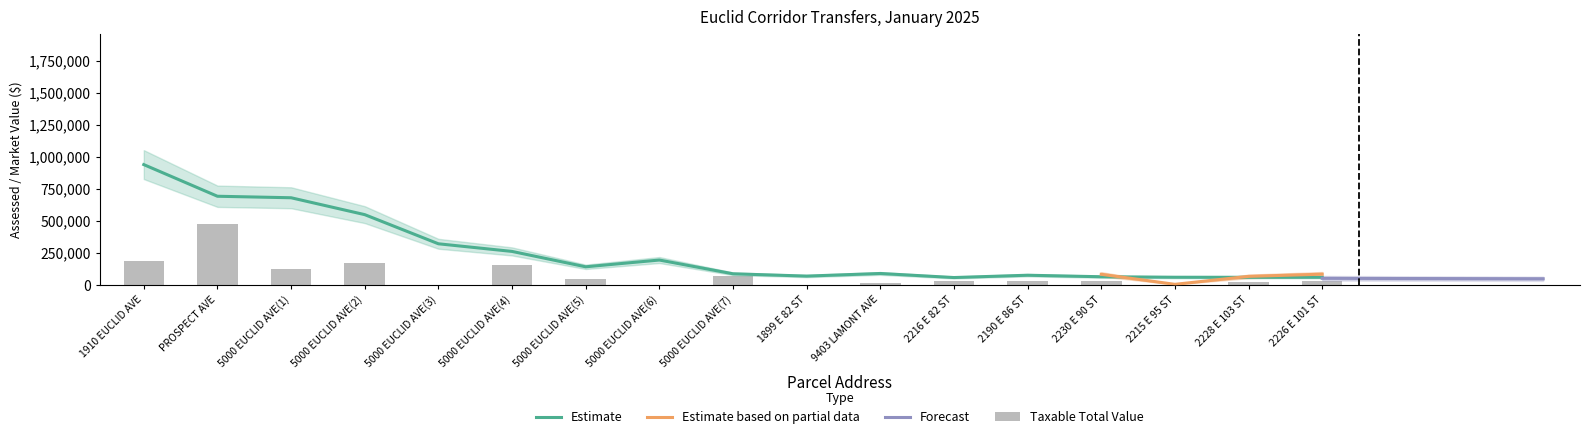

How many bars are there in total?

17